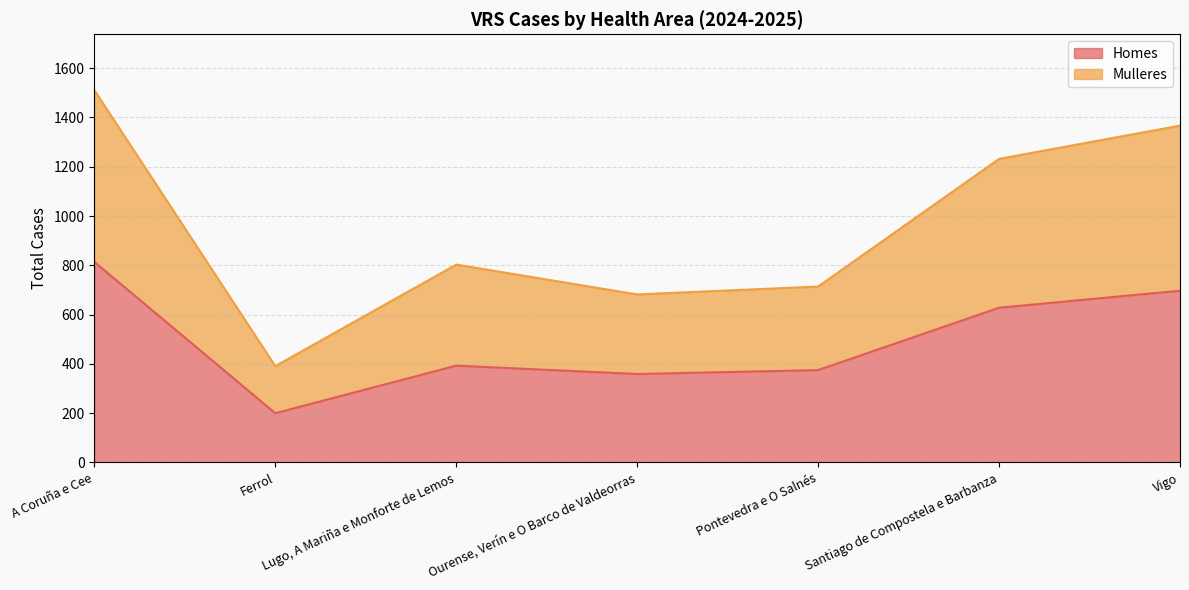

What is the lowest value of the Homes series?

200